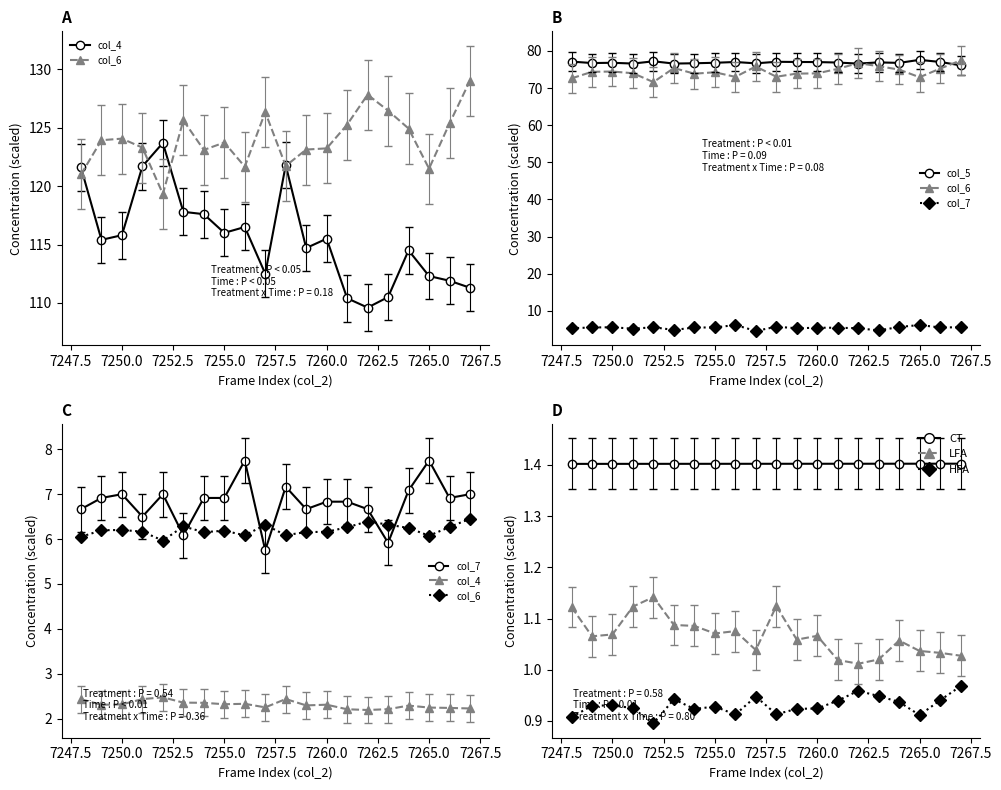

What is the difference between the second highest and second lowest values in the col_7 series?

1.8